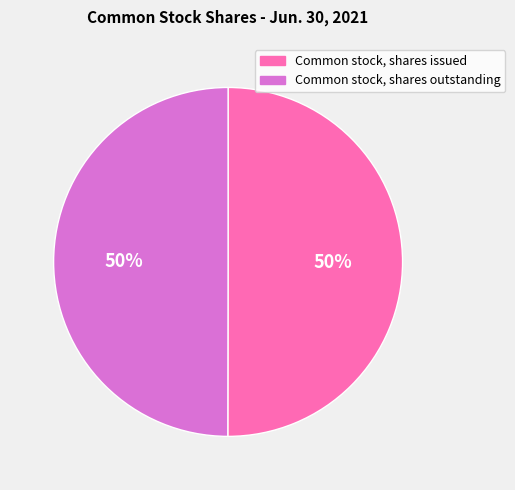

Is the sum of Common stock, shares outstanding and Common stock, shares issued greater than half?

Yes